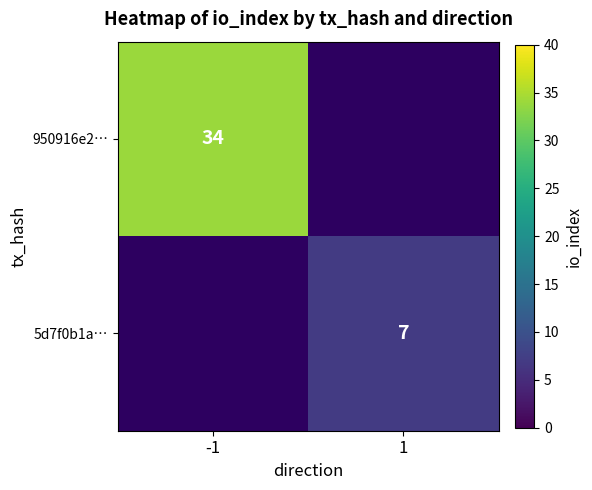

Is the value of 950916e2… at -1 greater than the value of 5d7f0b1a… at 1?

Yes